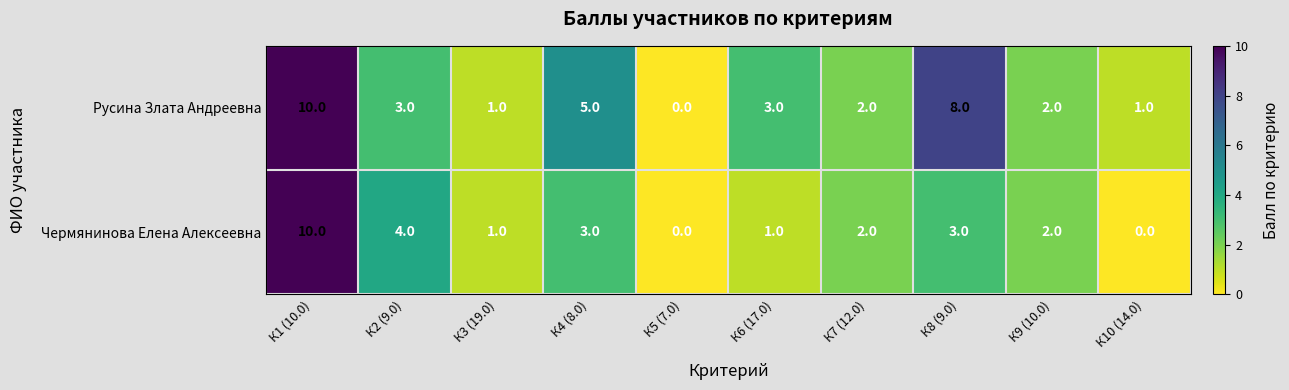

How many data points does each series have?

10